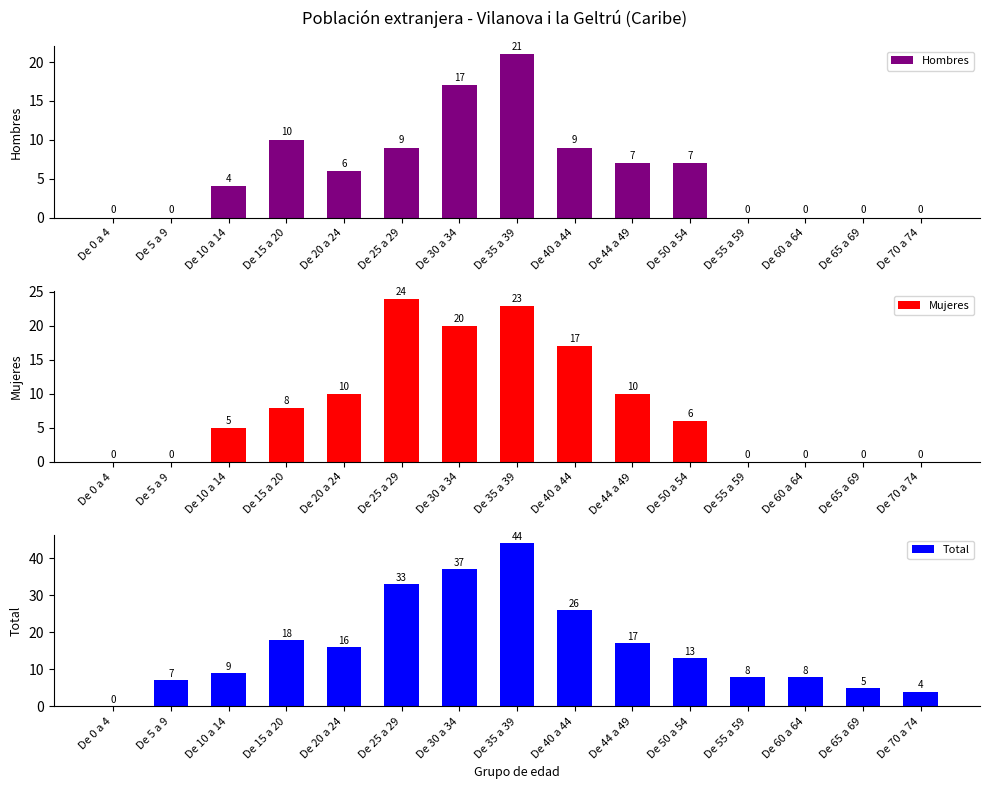

At which category is the sum across all series the highest?

De 35 a 39